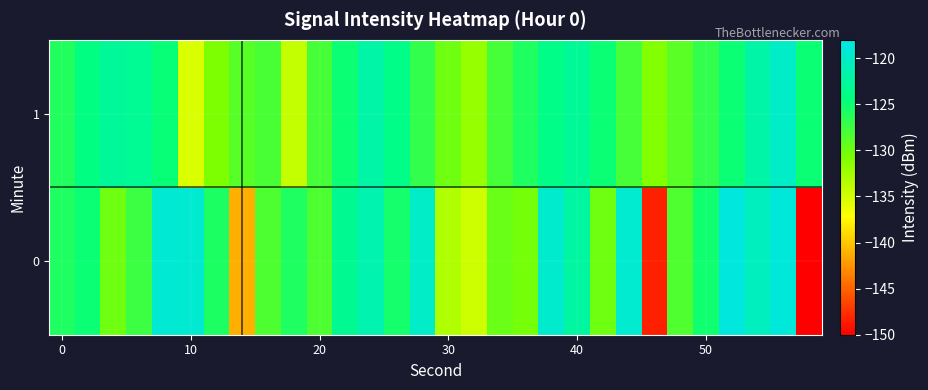

What is the maximum value shown in the chart?

-118.5